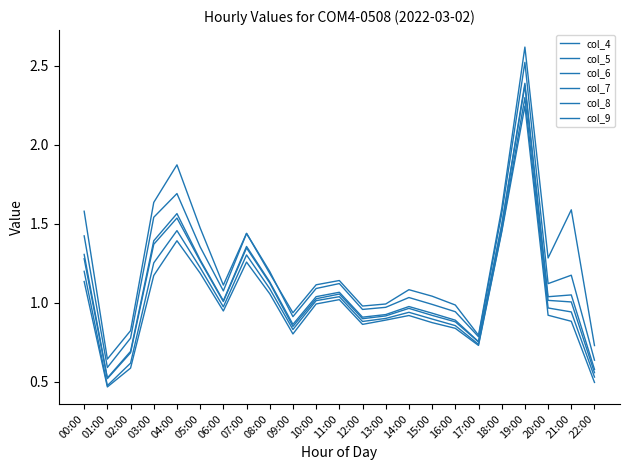

What is the difference between the col_6 values at 17:00 and 02:00?

0.1